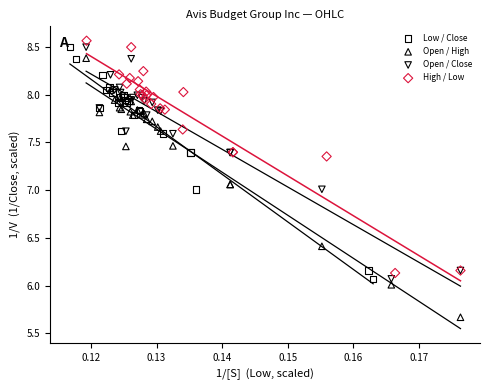

Which series contains the lowest Y value?

Open / High